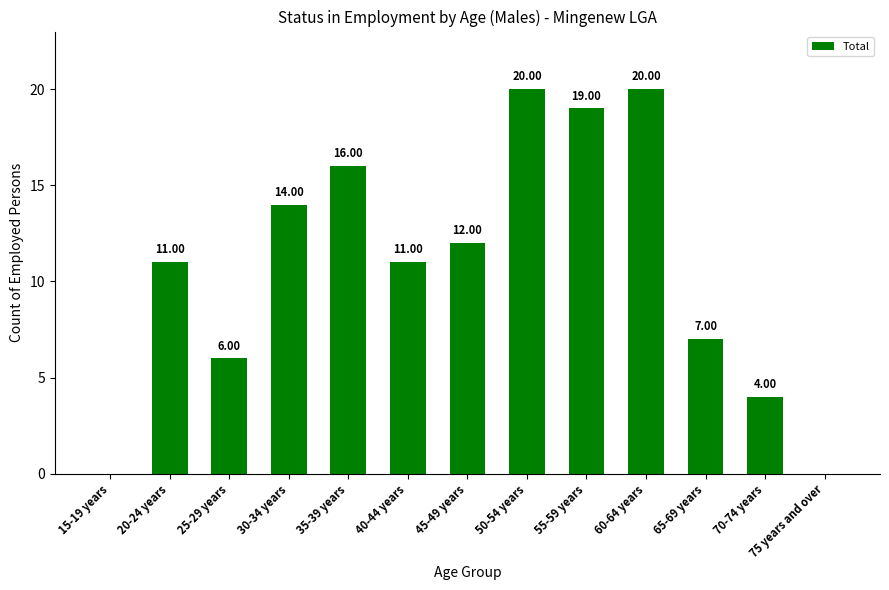

Reading right to left, transcribe all the data shown in this chart.

0	4	7	20	19	20	12	11	16	14	6	11	0